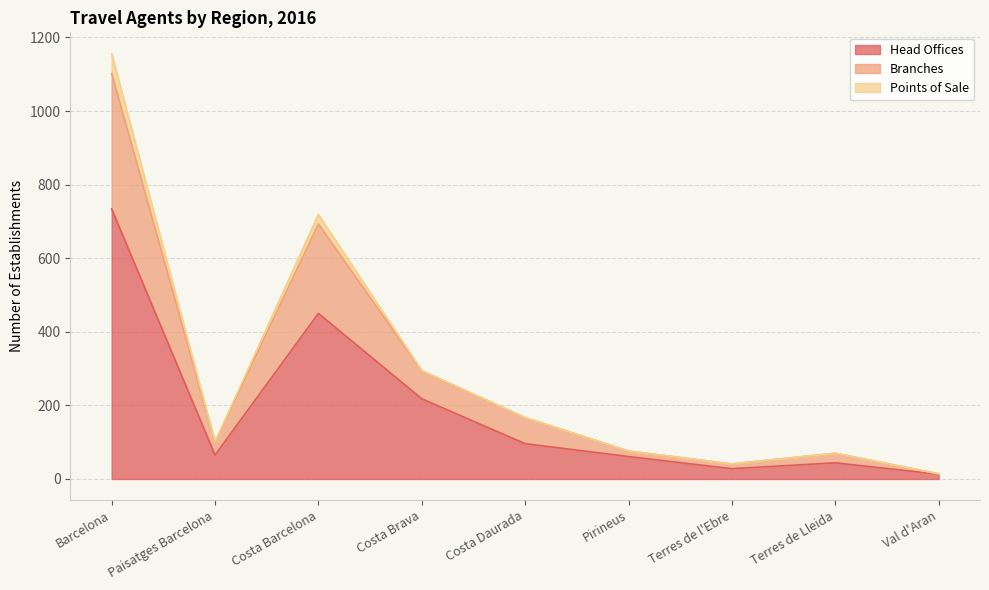

At which category is the sum across all series the highest?

Barcelona